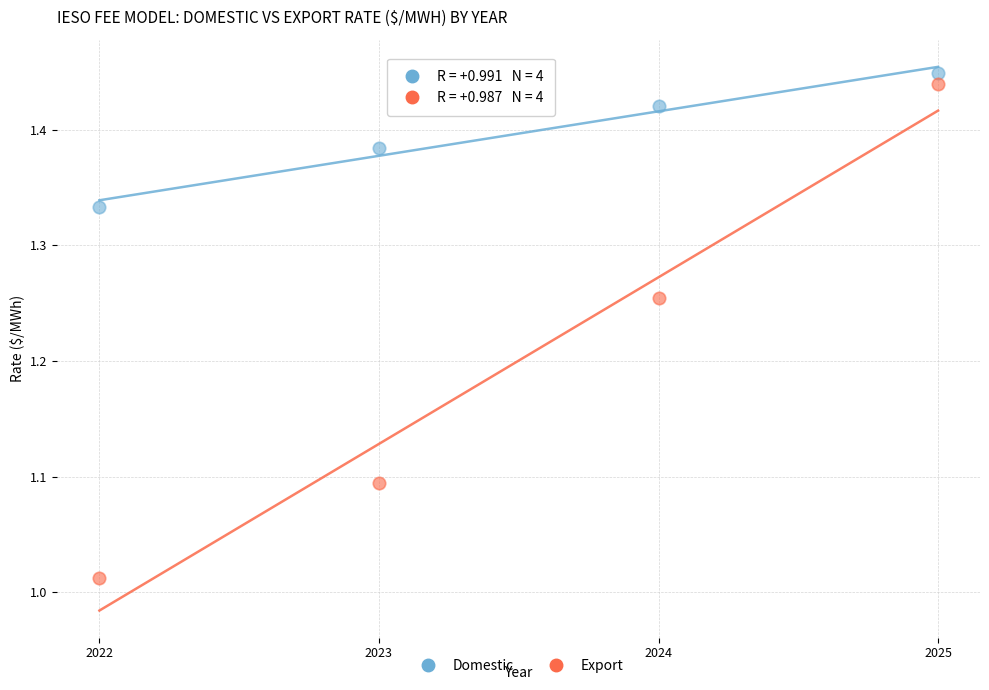

What is the X range (max minus min) for the scatter plot?

3.0